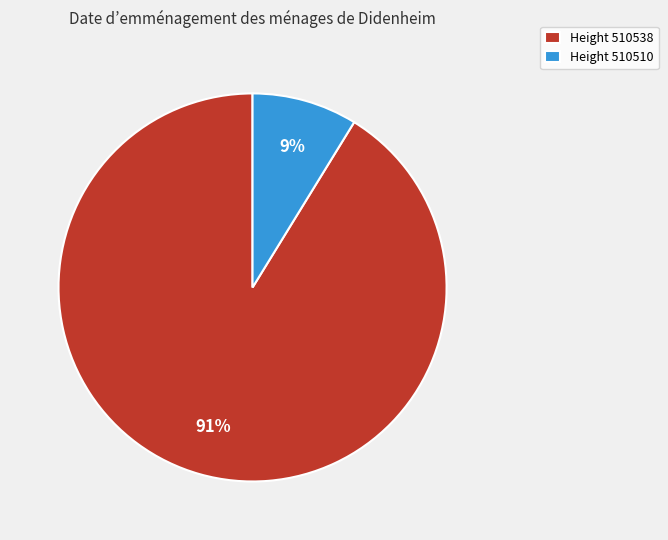

Which slice is the largest?

Height 510538